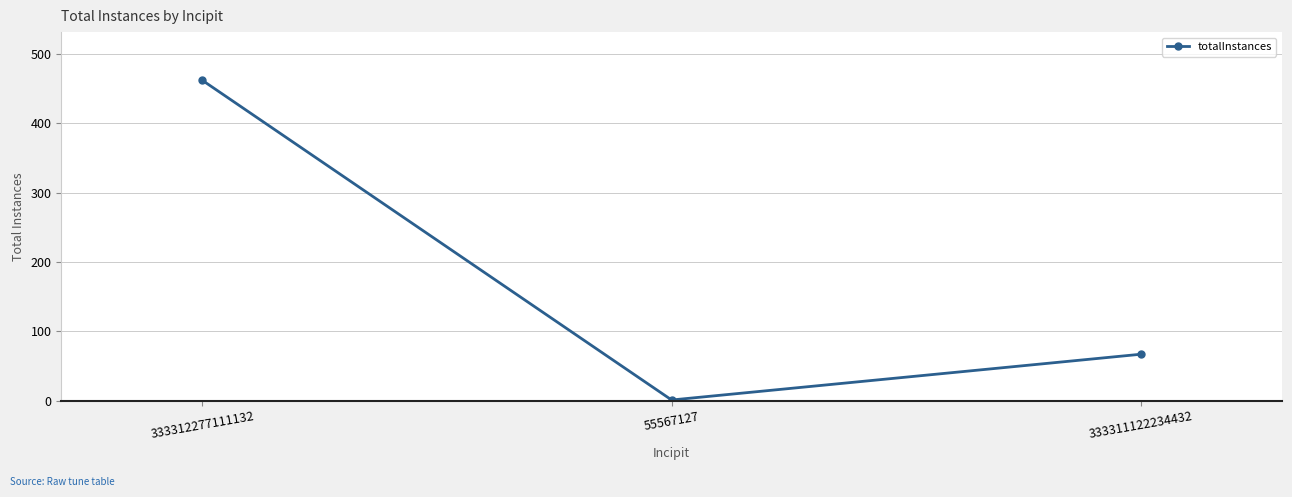

Rank the categories by value from highest to lowest.

333312277111132, 333311122234432, 55567127